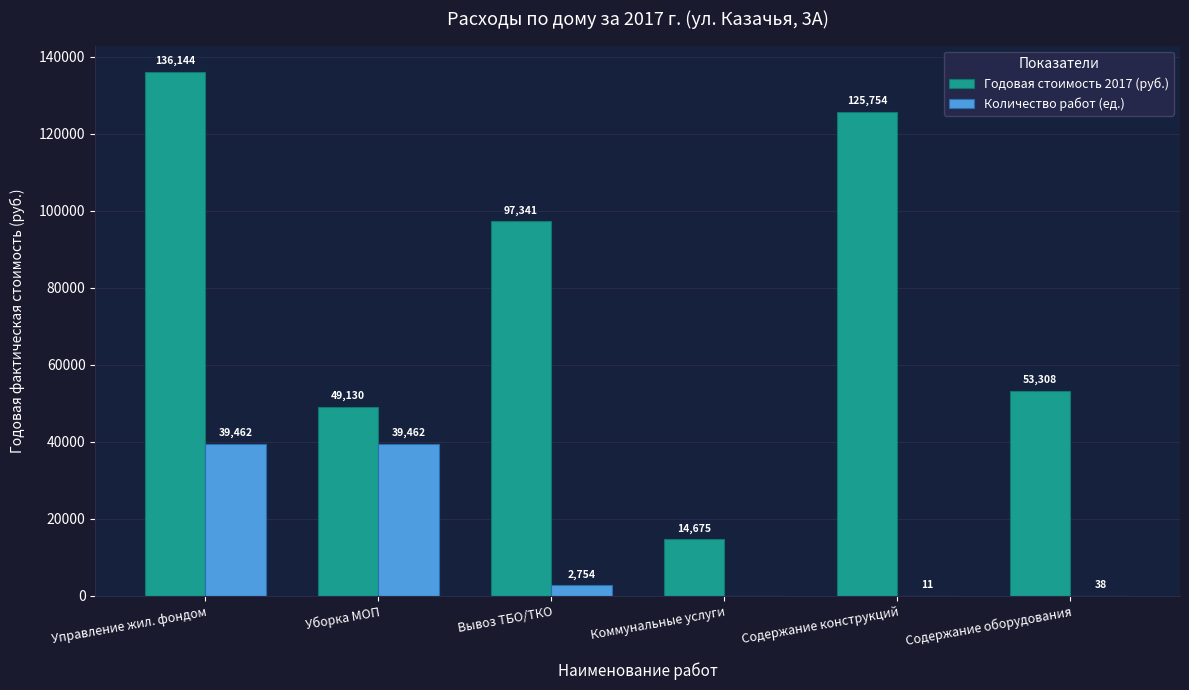

Which series has the largest total across all categories?

Годовая стоимость 2017 (руб.)